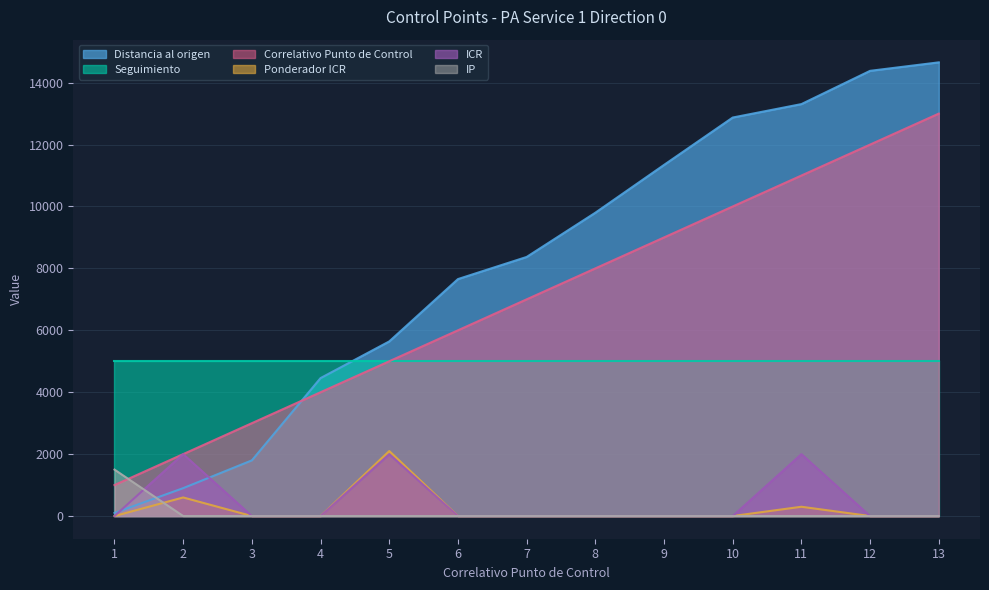

In Ponderador ICR, how many points are higher than both neighbors (excluding endpoints)?

3